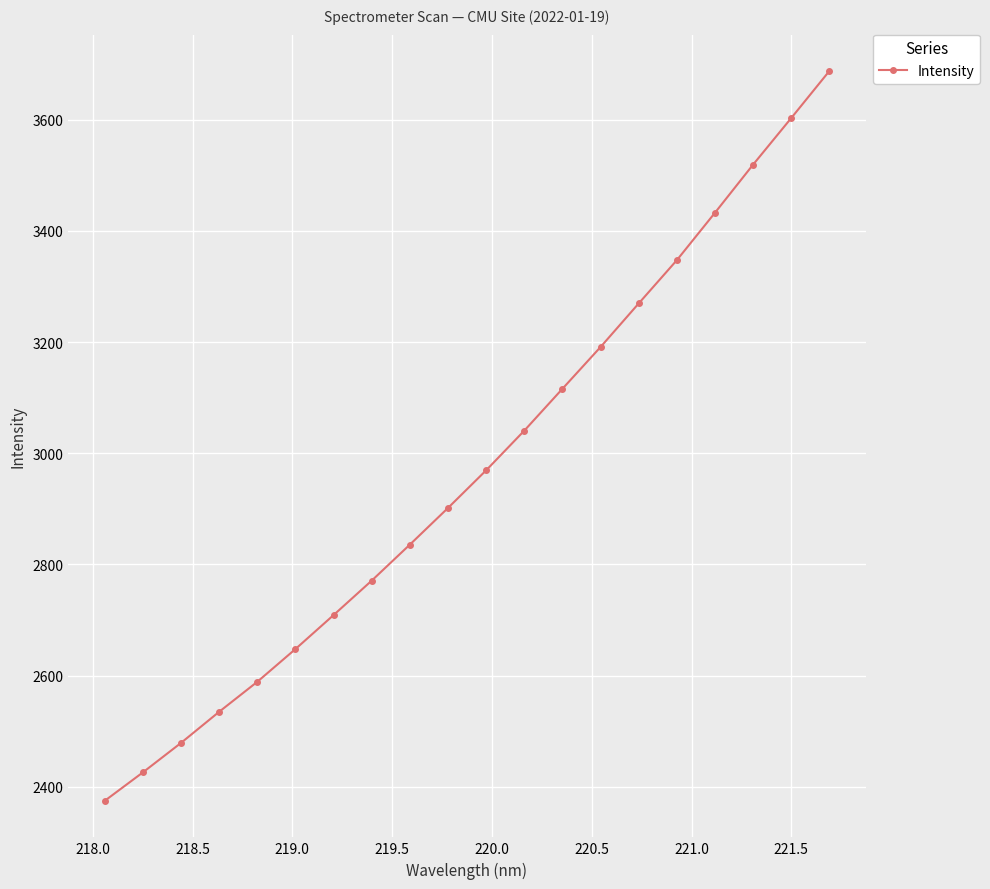

Reading right to left, what are all the values shown in this chart?

3687.3	3602.7	3519.0	3432.5	3347.3	3269.5	3191.2	3116.0	3040.7	2969.4	2901.7	2835.8	2771.0	2709.0	2647.9	2589.0	2535.0	2479.0	2426.0	2374.8